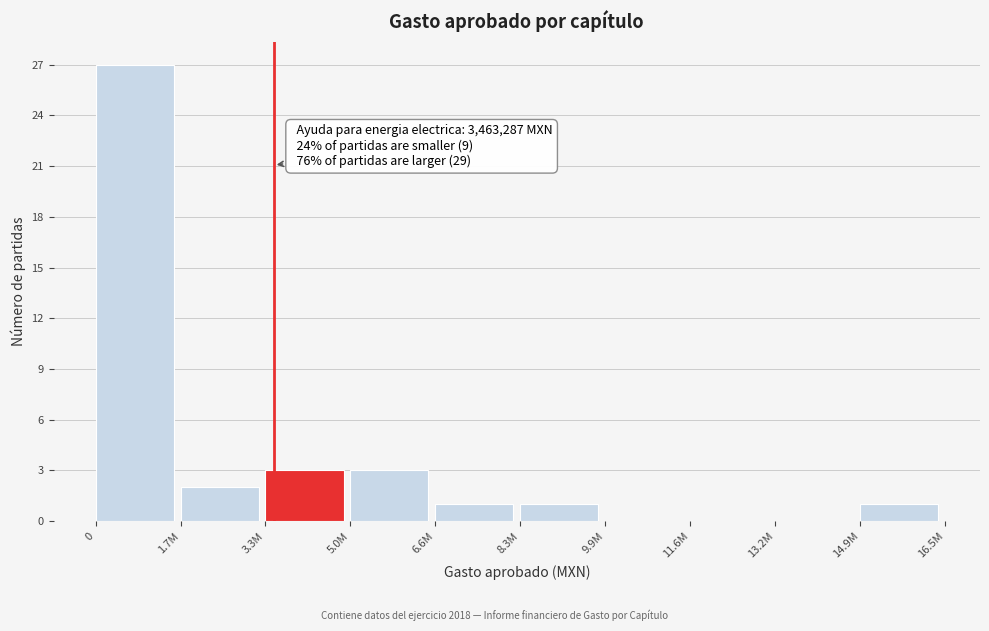

Reading right to left, list all the values displayed in this chart.

14.9M=1	13.2M=0	11.6M=0	9.9M=0	8.3M=1	6.6M=1	5.0M=3	3.3M=3	1.7M=2	0=27